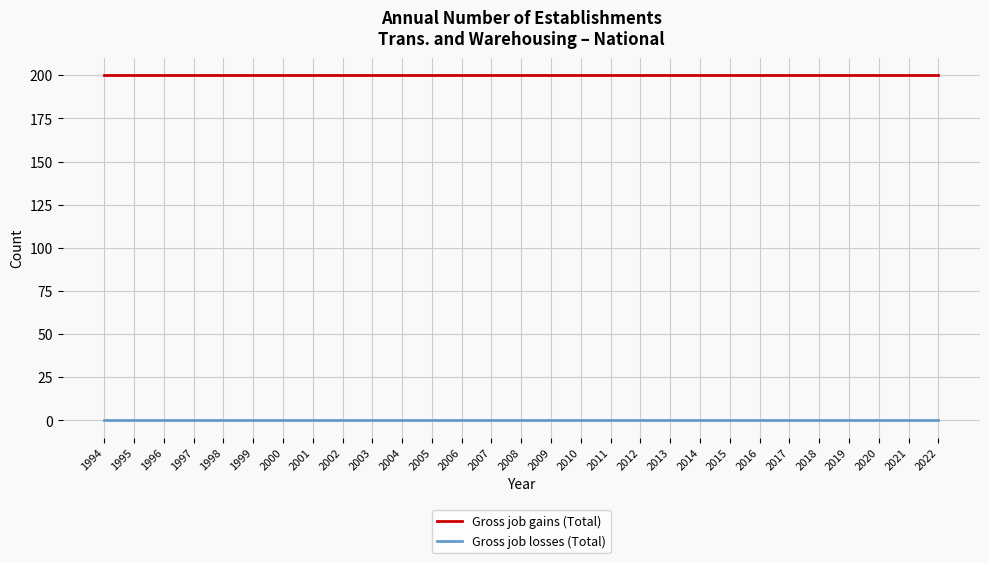

Reading left to right, extract all data points from this chart.

Gross job gains (Total): 1994=200	1995=200	1996=200	1997=200	1998=200	1999=200	2000=200	2001=200	2002=200	2003=200	2004=200	2005=200	2006=200	2007=200	2008=200	2009=200	2010=200	2011=200	2012=200	2013=200	2014=200	2015=200	2016=200	2017=200	2018=200	2019=200	2020=200	2021=200	2022=200
Gross job losses (Total): 1994=0	1995=0	1996=0	1997=0	1998=0	1999=0	2000=0	2001=0	2002=0	2003=0	2004=0	2005=0	2006=0	2007=0	2008=0	2009=0	2010=0	2011=0	2012=0	2013=0	2014=0	2015=0	2016=0	2017=0	2018=0	2019=0	2020=0	2021=0	2022=0